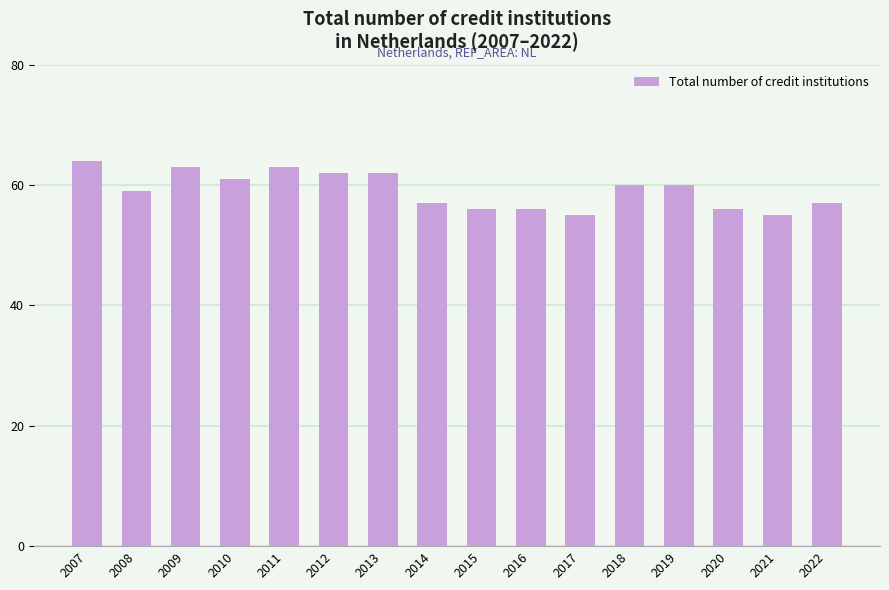

Reading left to right, extract all data points from this chart.

2007=64	2008=59	2009=63	2010=61	2011=63	2012=62	2013=62	2014=57	2015=56	2016=56	2017=55	2018=60	2019=60	2020=56	2021=55	2022=57